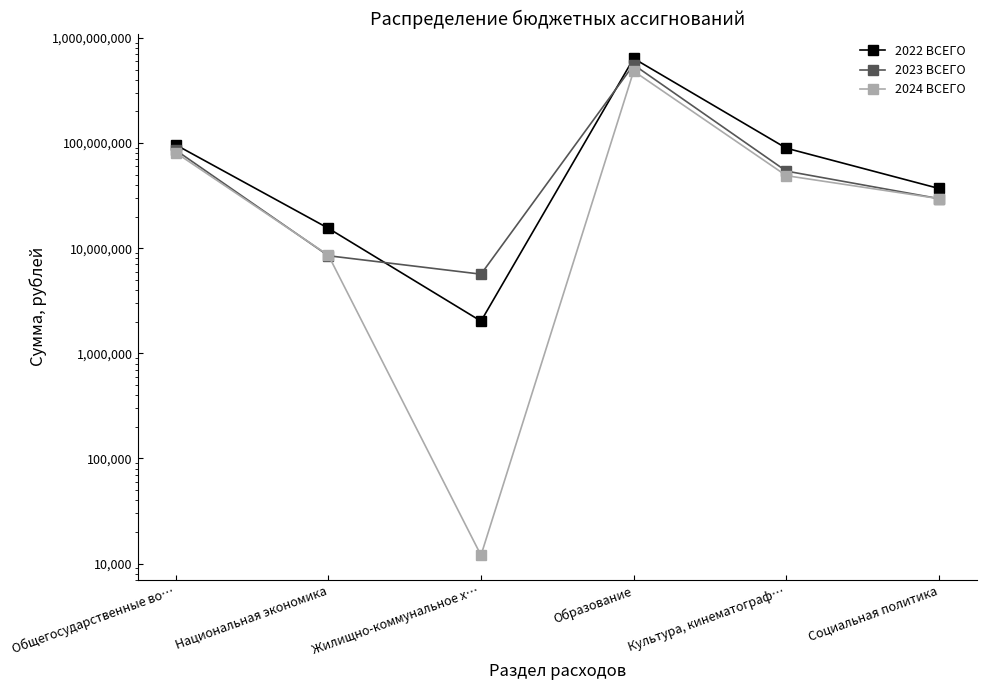

What is the smallest value displayed?

12000.0